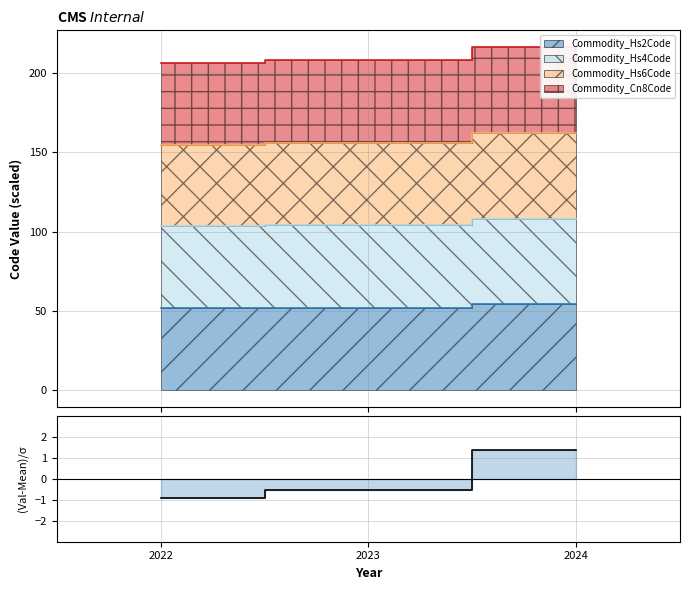

What is the value of the 2nd point from the left?

-0.5